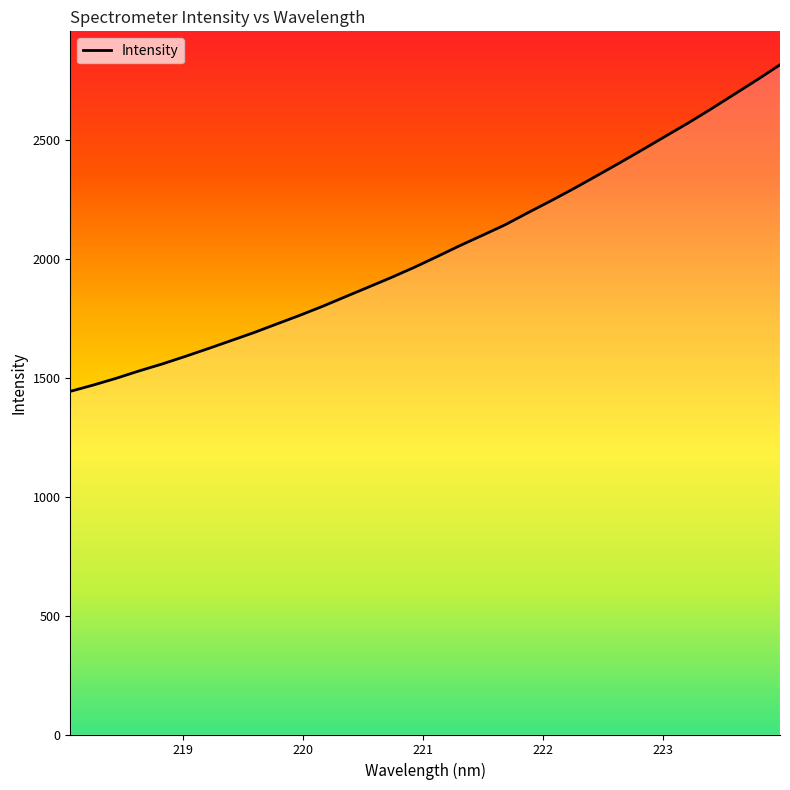

What is the minimum value for Intensity?

1442.4